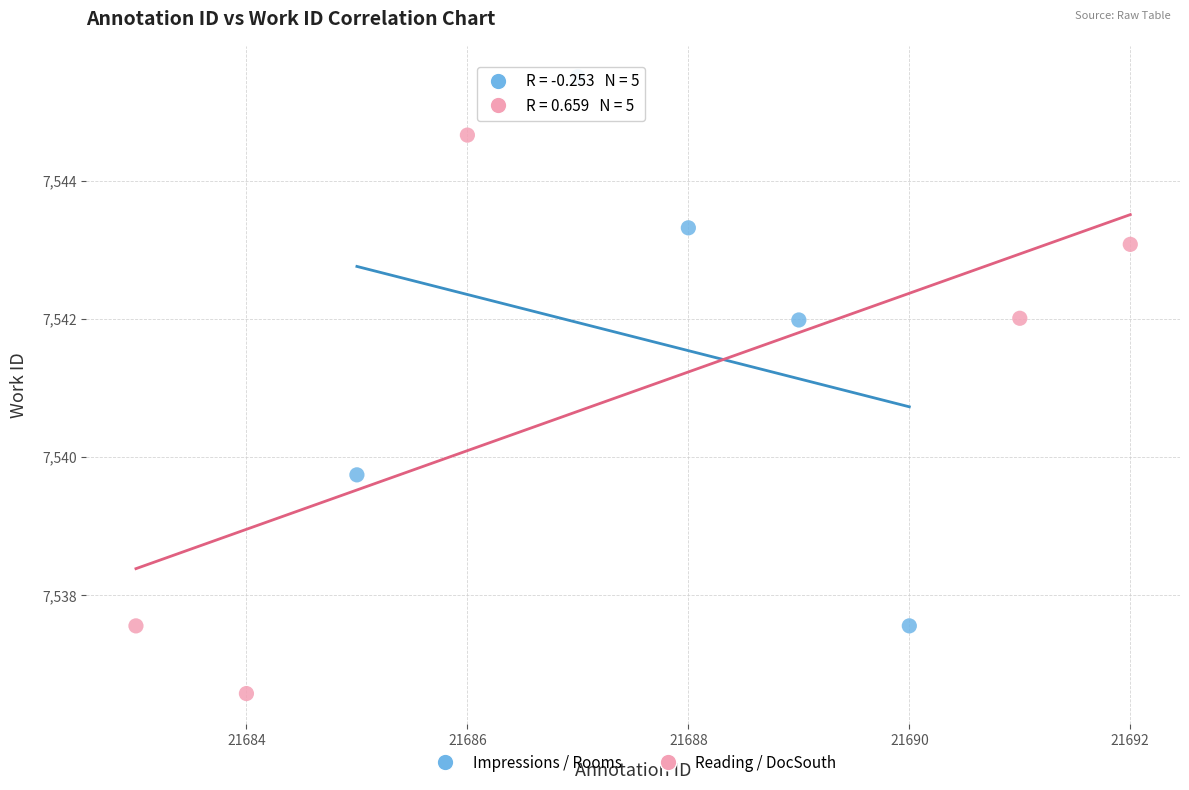

Which series reaches the minimum Y coordinate?

Reading / DocSouth